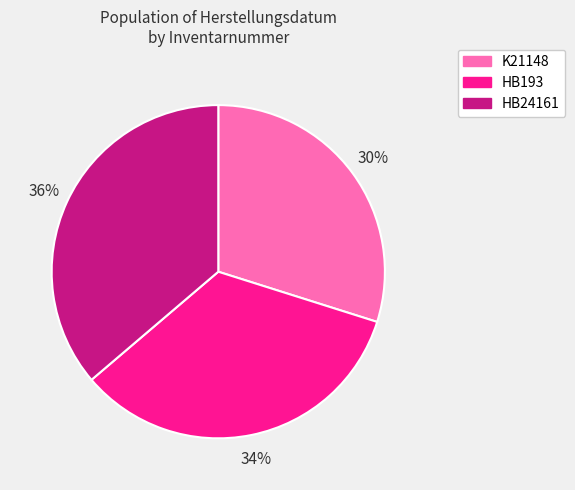

Does HB193 represent more than half of the total?

No